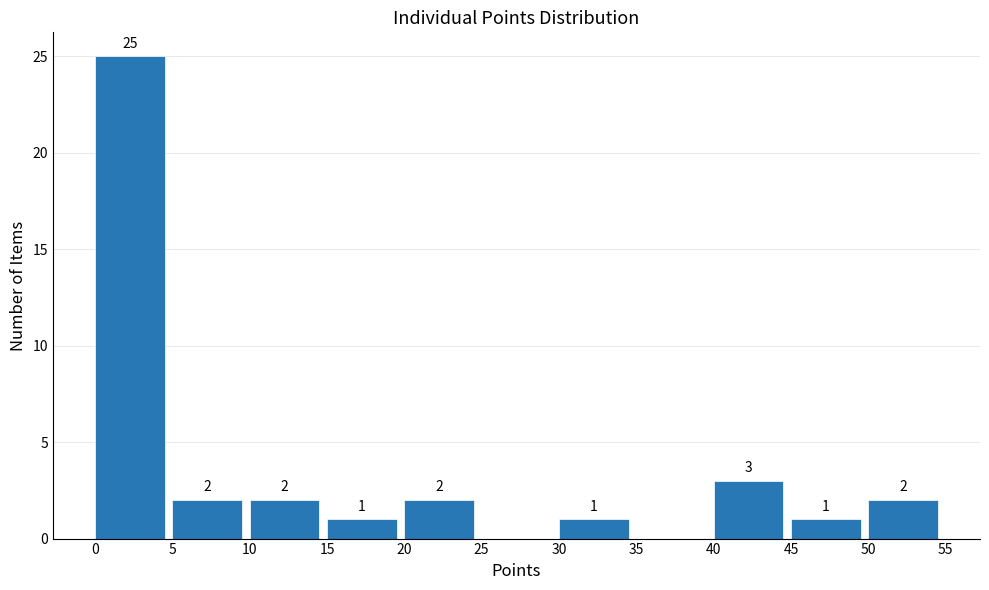

Which range on the x-axis has the tallest bar?

0 to 5